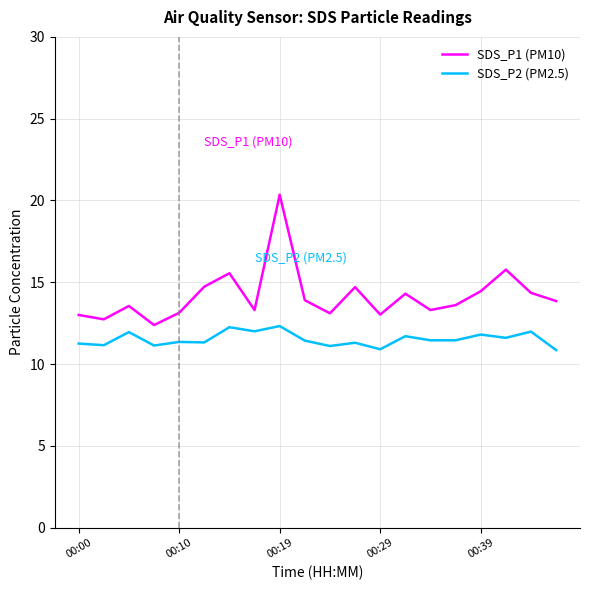

True or false: SDS_P1 (PM10) and SDS_P2 (PM2.5) intersect in this chart.

False